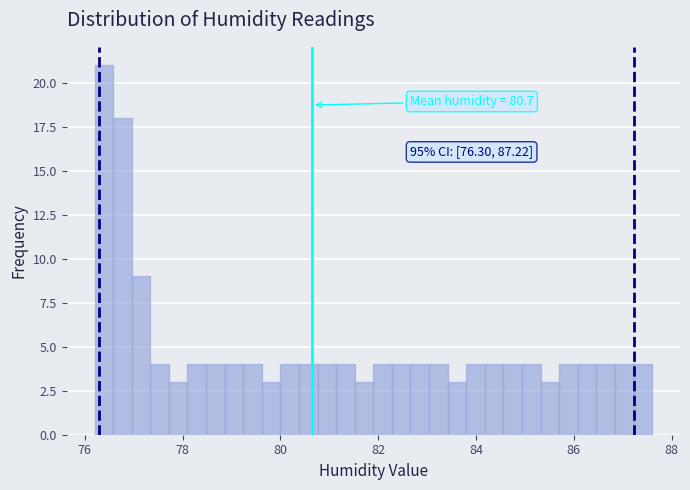

Around what value on the x-axis is the tallest bar? Give the approximate position of its centre, as read against the axis.

76.4